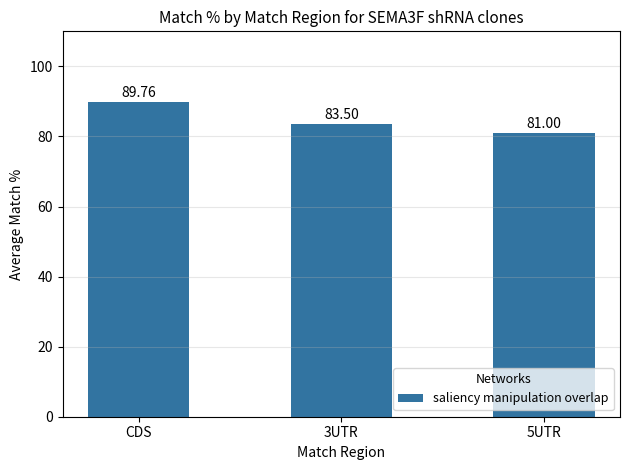

Reading left to right, list all the values displayed in this chart.

89.8	83.5	81.0